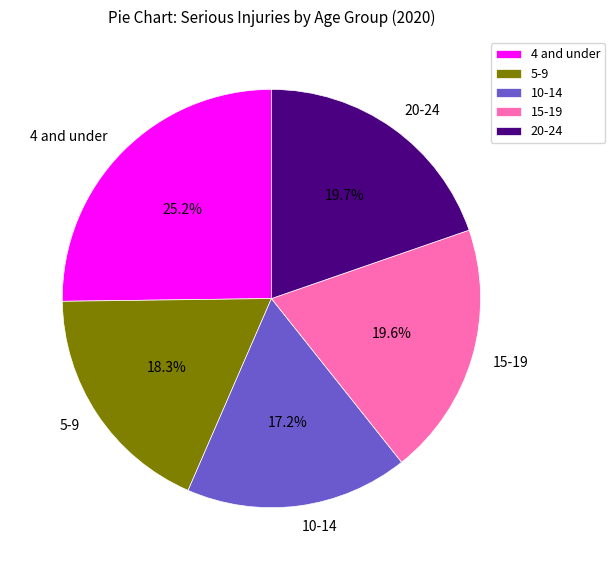

What percentage is the 15-19 slice, to the nearest percent?

20%